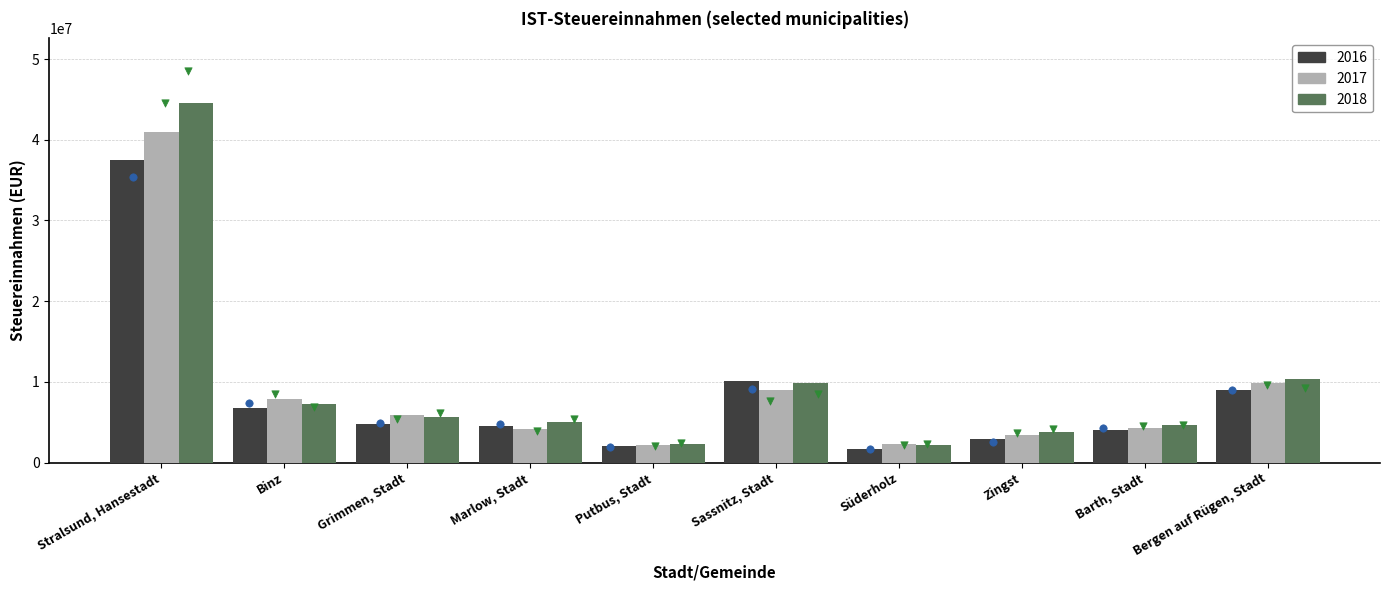

Which series reaches the maximum Y coordinate?

2018